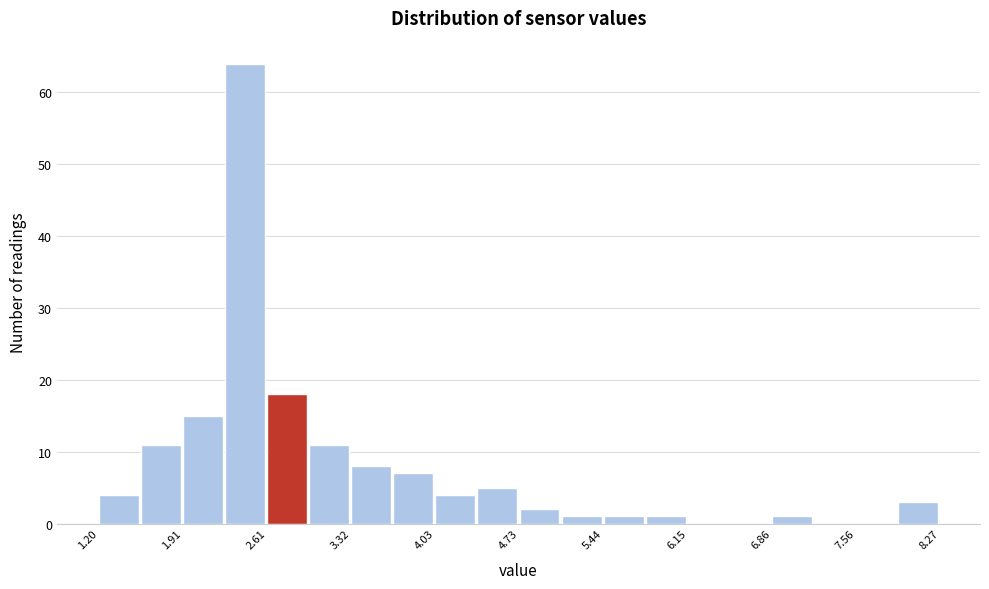

Read against the x-axis, roughly where is the centre of the tallest bar?

2.4